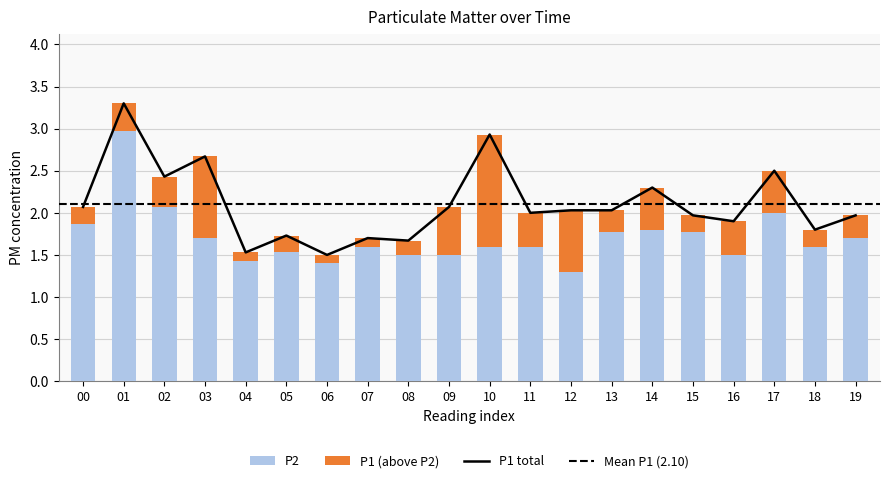

Where is P1 nearest to the value 2?

11